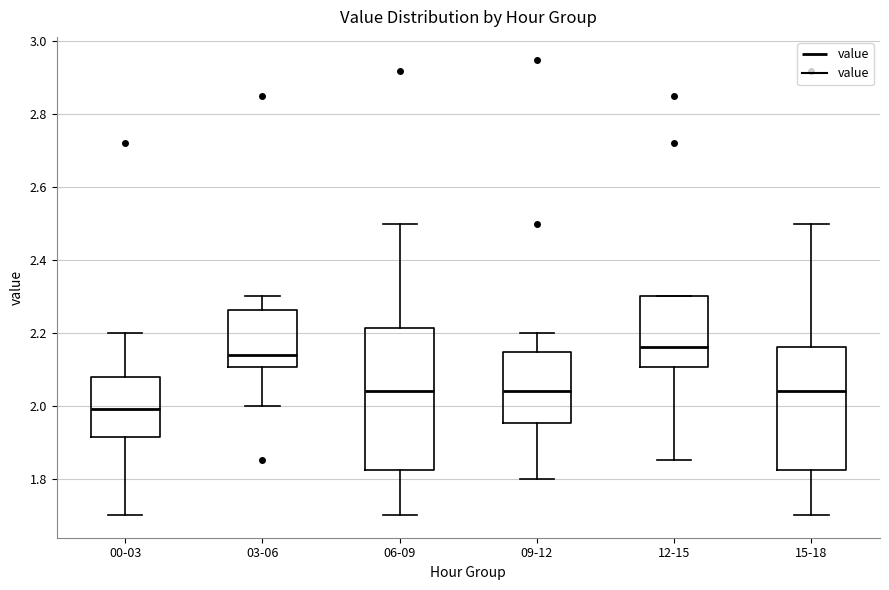

Which box is the tallest, from its lower edge to its upper edge?

06-09